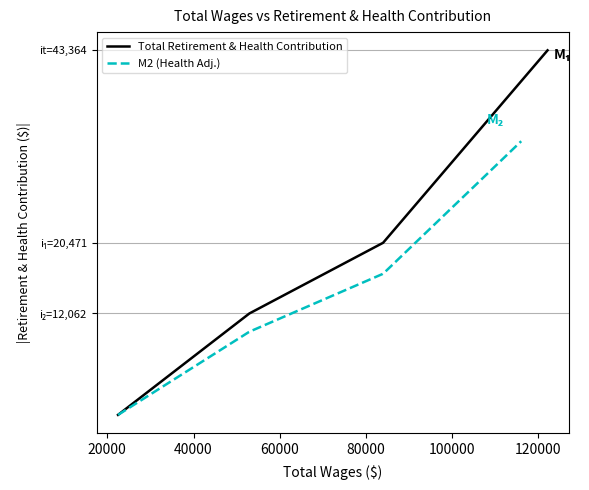

What is the change in value from 83975.0 to 22490.0?

-20471